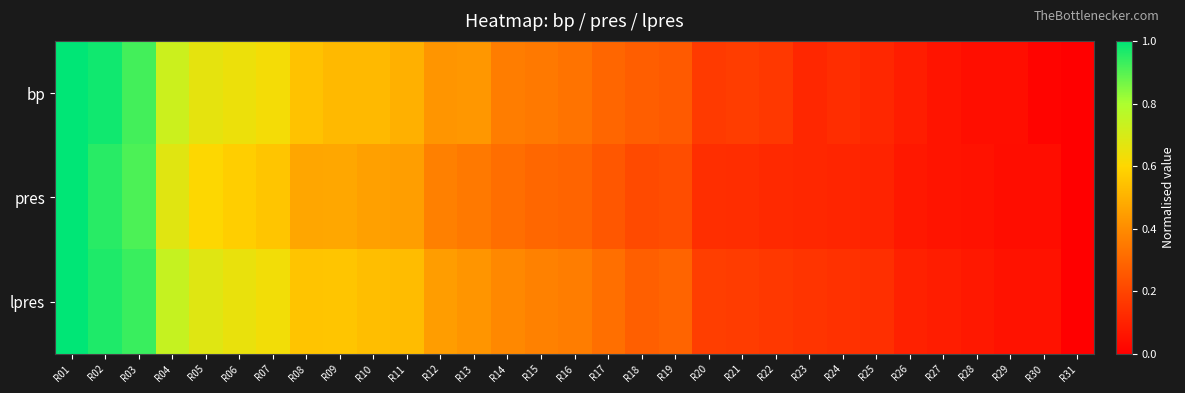

Which series changed the most between R24 and R30?

bp